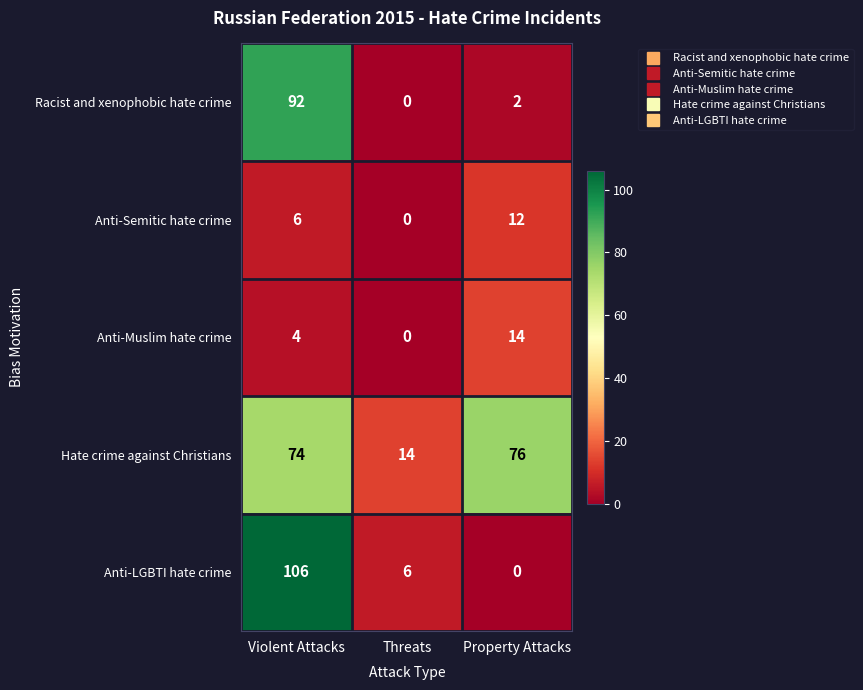

Reading left to right, list all the values displayed in this chart.

Racist and xenophobic hate crime: 92	0	2
Anti-Semitic hate crime: 6	0	12
Anti-Muslim hate crime: 4	0	14
Hate crime against Christians: 74	14	76
Anti-LGBTI hate crime: 106	6	0